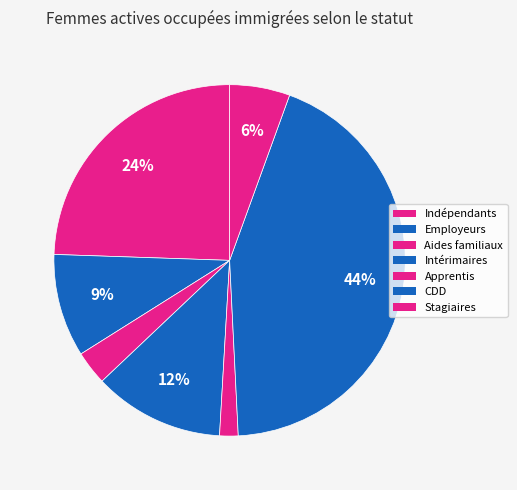

How many segments does this pie chart have?

7